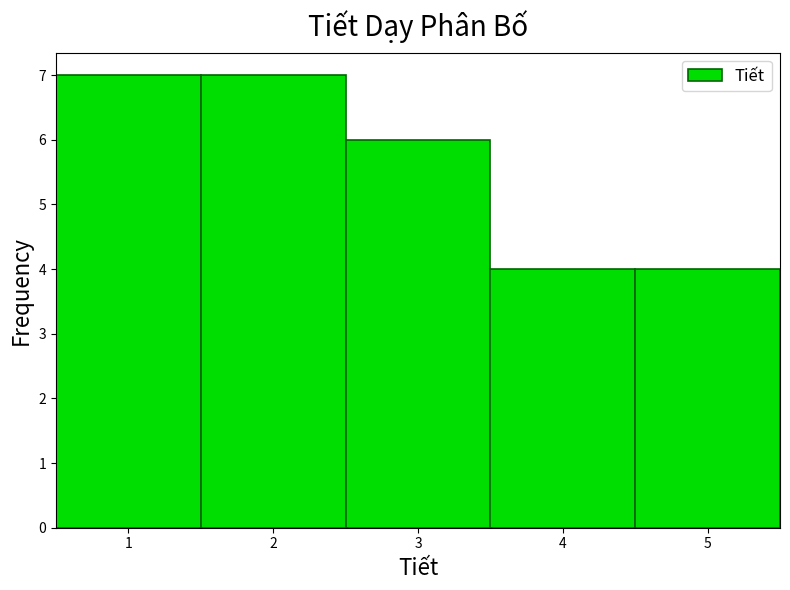

Reading left to right, list every bar in this chart as the range it spans on the x-axis followed by its height. The values are not printed on the chart, so give them approximately, as read against the axis.

0.5 to 1.5: 7
1.5 to 2.5: 7
2.5 to 3.5: 6
3.5 to 4.5: 4
4.5 to 5.5: 4